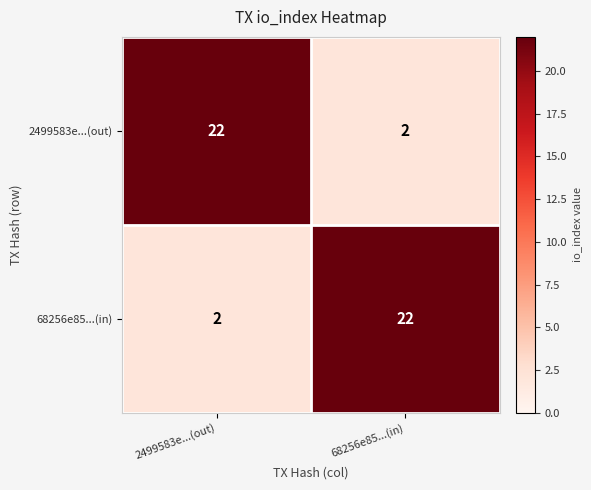

What is the average value of the 68256e85...(in) series?

12